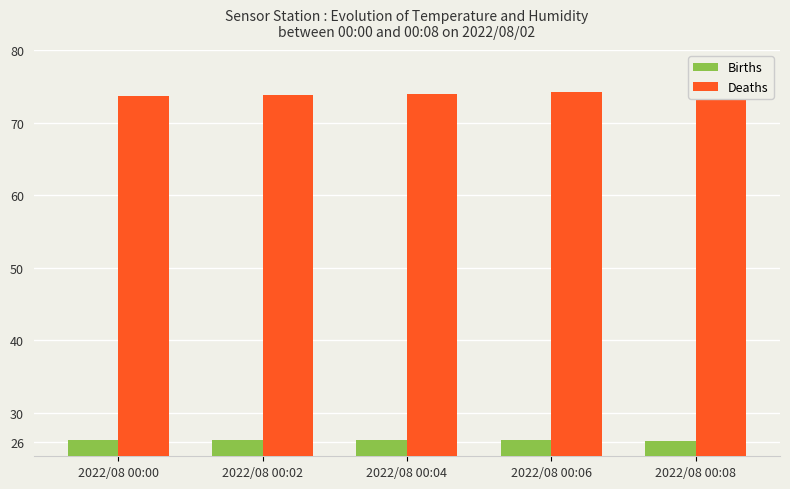

Rank the series at 2022/08 00:06 from lowest to highest value.

Births, Deaths